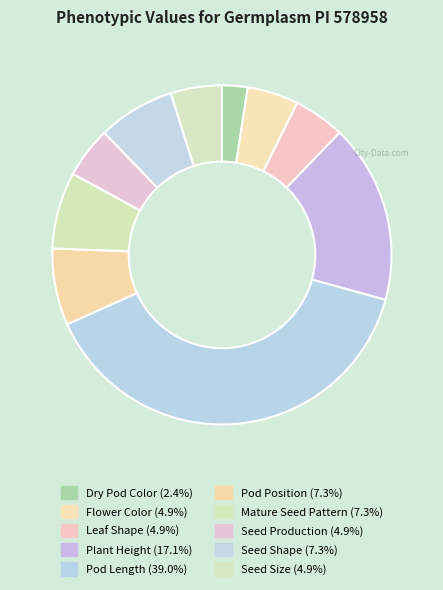

How many segments does this pie chart have?

10